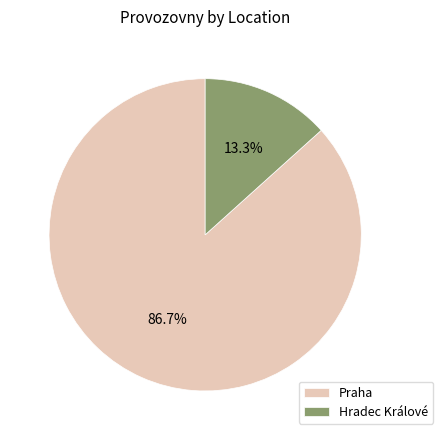

To the nearest percent, what percentage of the pie is Hradec Králové?

13%